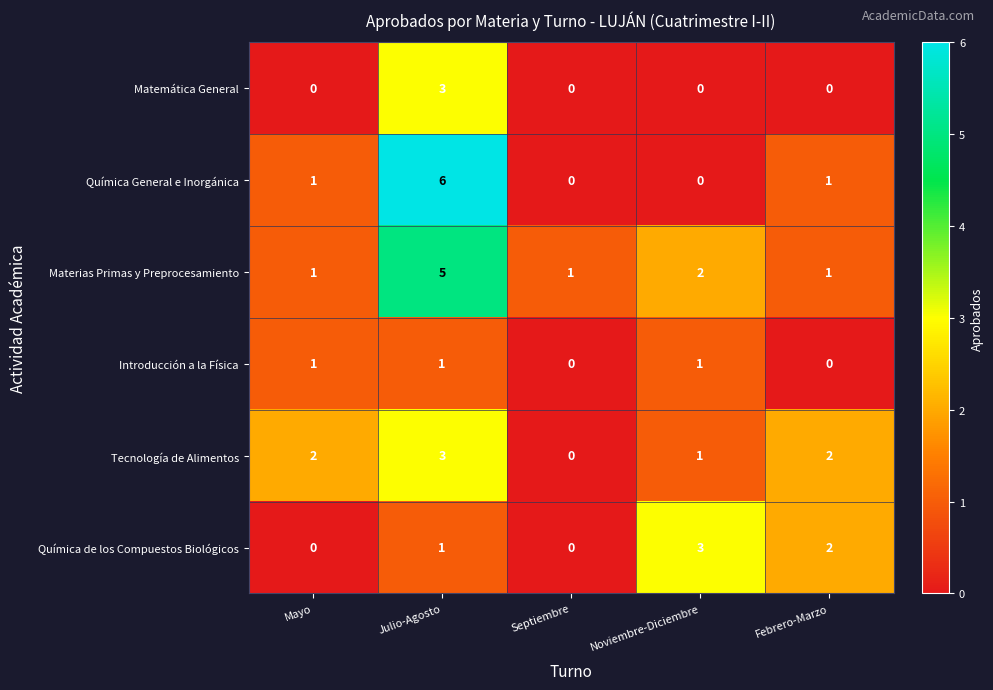

What is the greatest value displayed?

6